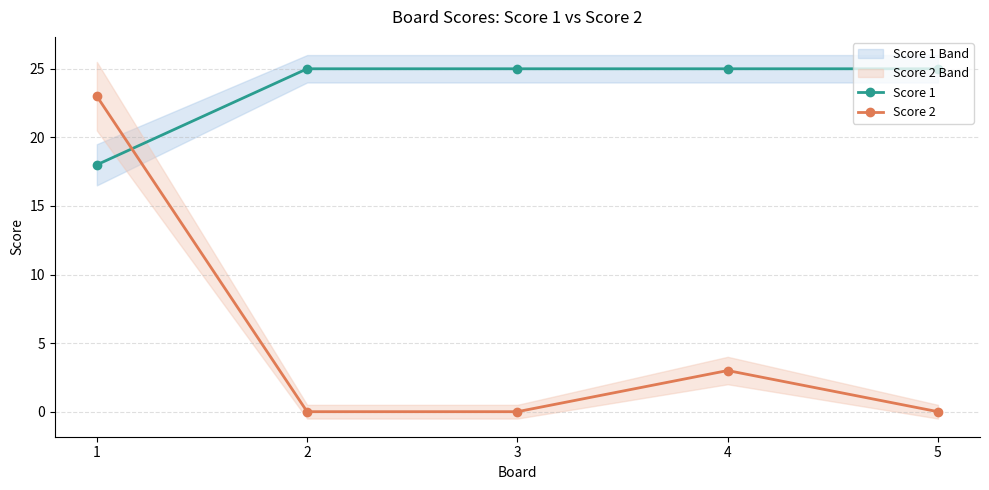

True or false: Score 2 and Score 1 intersect in this chart.

True